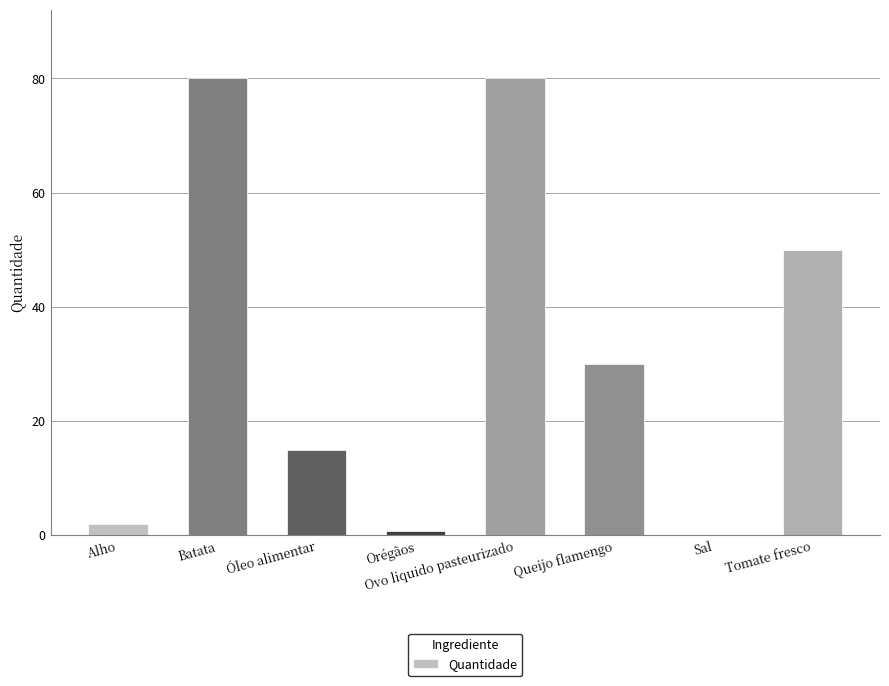

What is the maximum value shown in the chart?

80.0